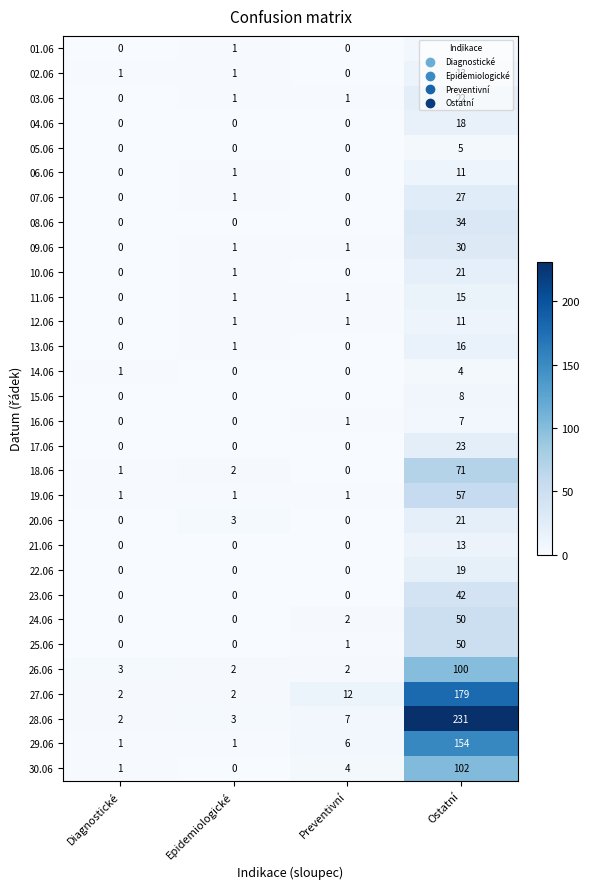

Between Diagnostické and Epidemiologické, which series saw the biggest shift?

20.06